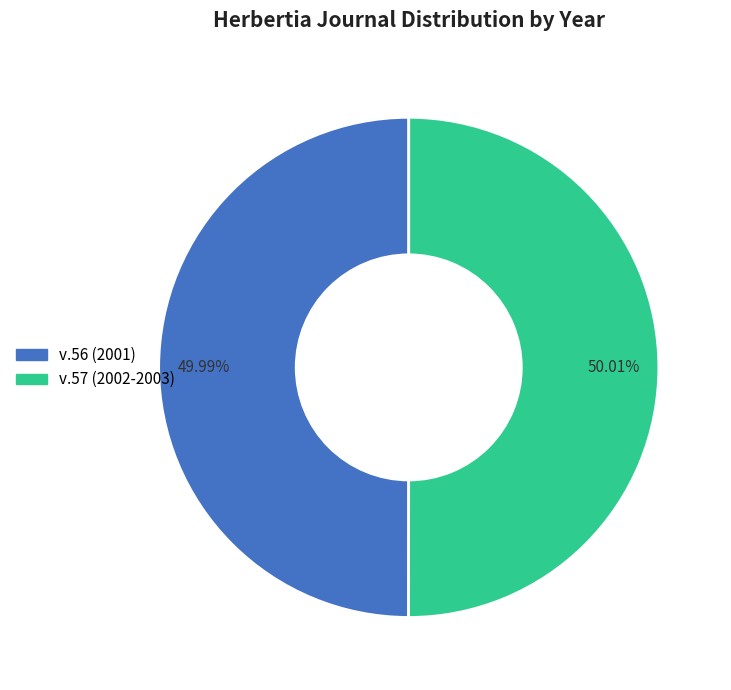

To the nearest percent, what portion does v.57 (2002-2003) represent?

50%